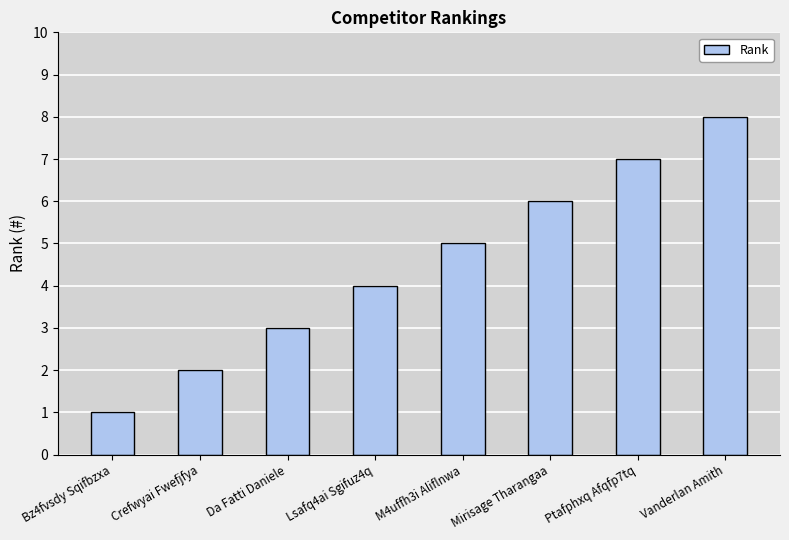

Are the bars horizontal?

No